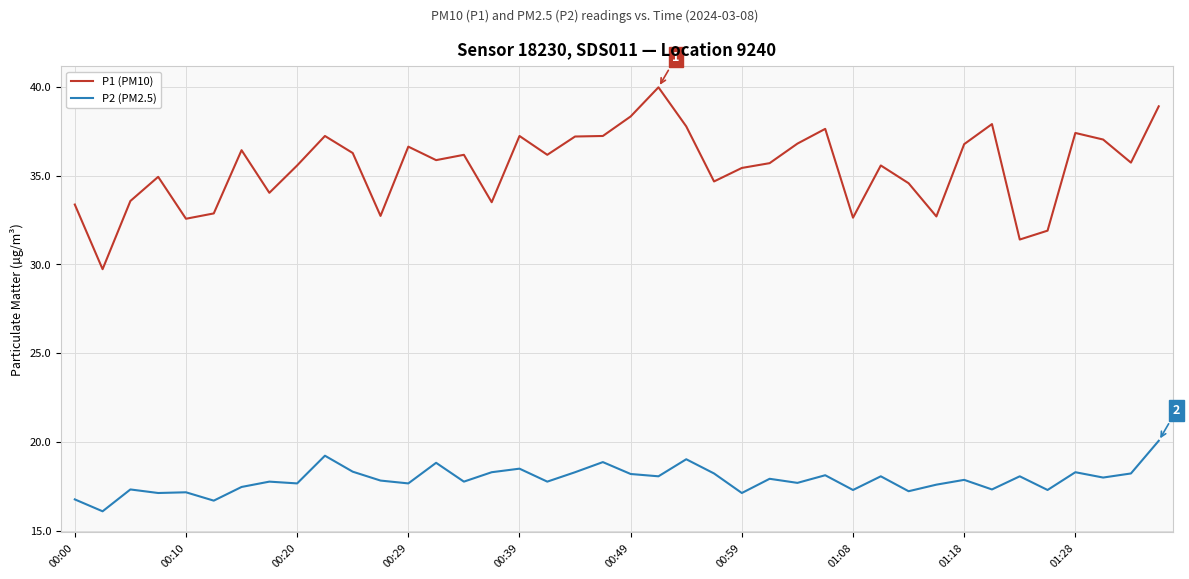

Rank the series by their average value, from highest to lowest.

P1 (PM10), P2 (PM2.5)